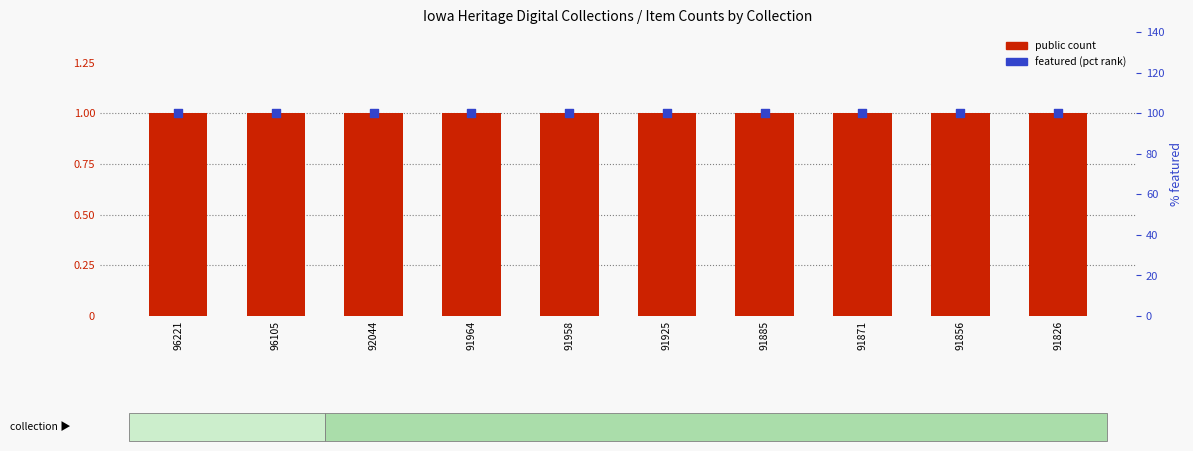

What is the total value across all series at 92044?

101